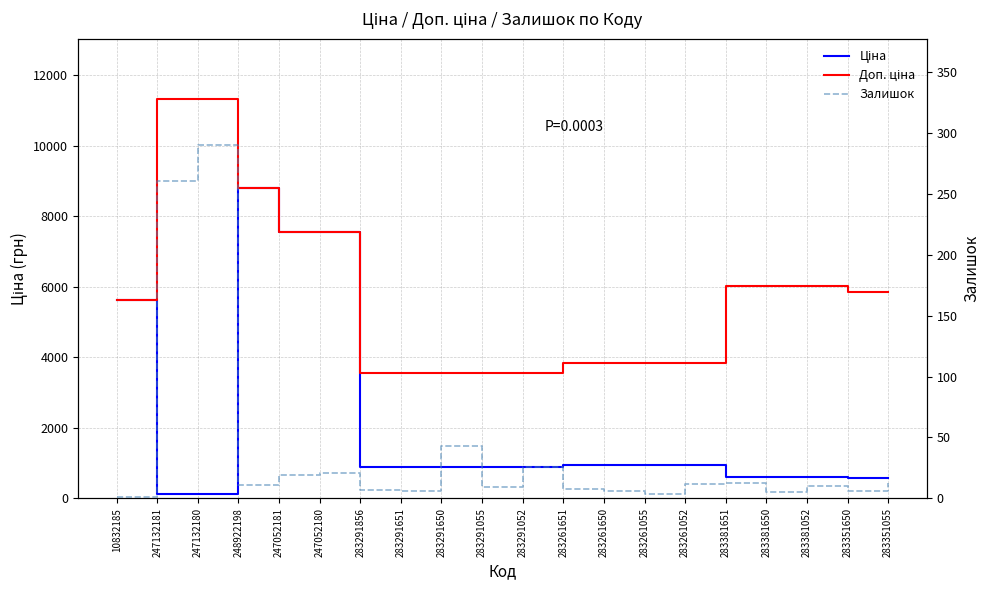

Which series has the largest total across all categories?

Доп. ціна